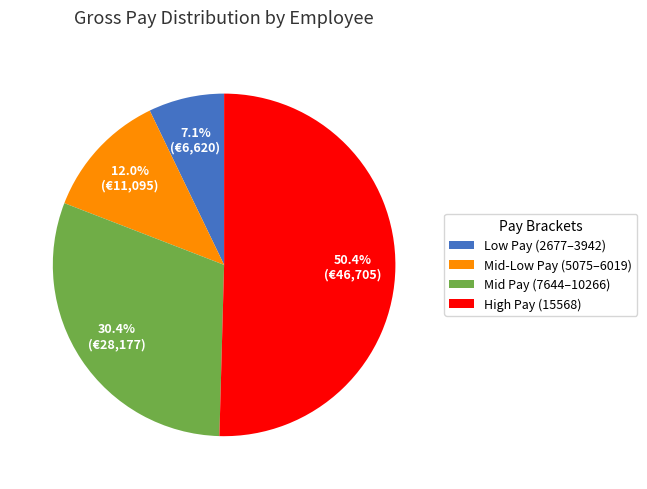

Which slice represents more than half of the pie?

High Pay (15568)